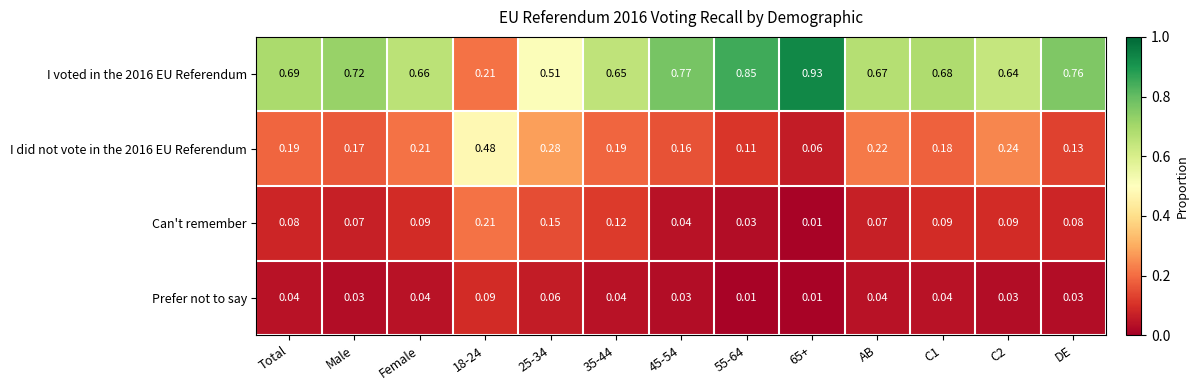

Is the value of Can't remember at 55-64 greater than the value of Prefer not to say at Female?

No